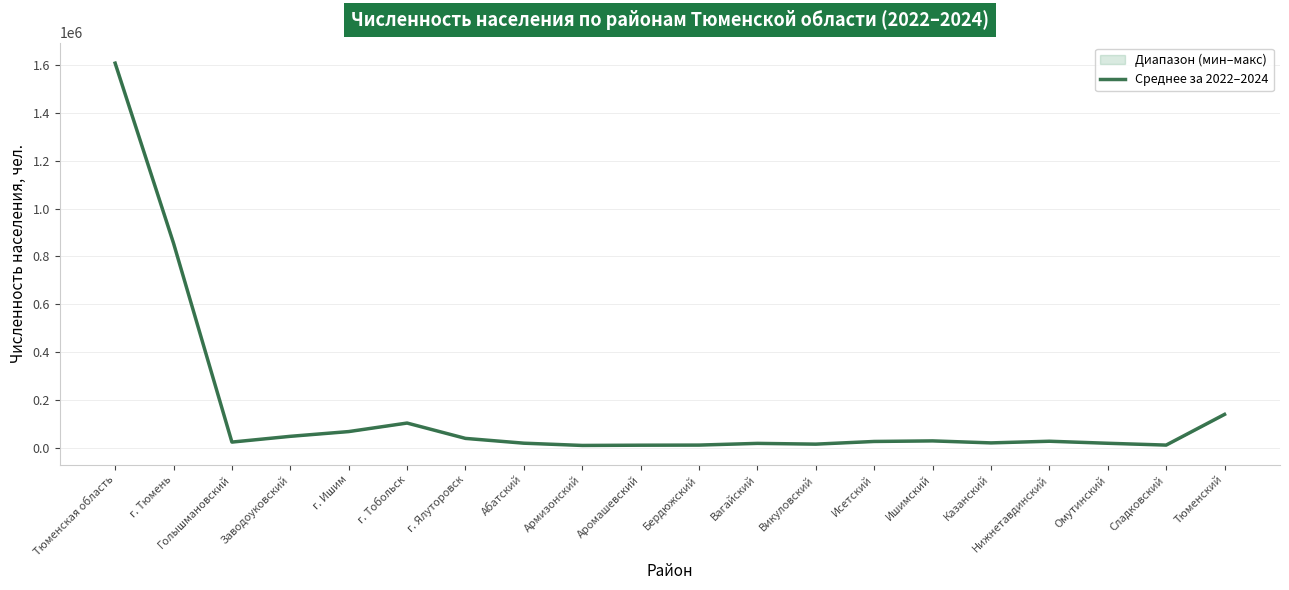

Rank the categories by value from lowest to highest.

Армизонский, Аромашевский, Сладковский, Бердюжский, Викуловский, Вагайский, Омутинский, Абатский, Казанский, Голышмановский, Исетский, Нижнетавдинский, Ишимский, г. Ялуторовск, Заводоуковский, г. Ишим, г. Тобольск, Тюменский, г. Тюмень, Тюменская область